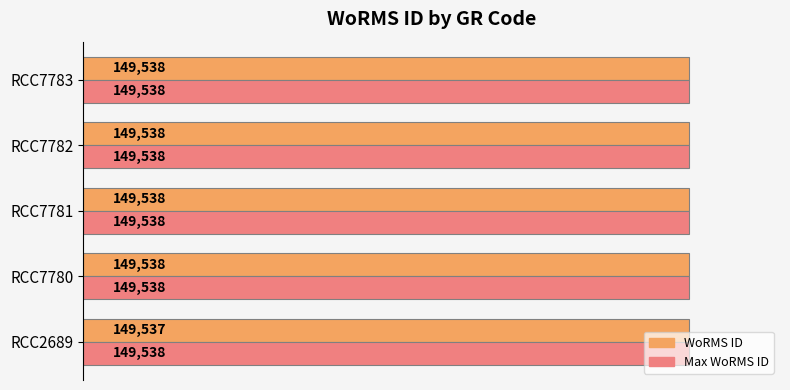

What is the total value across all series at RCC7782?

299076